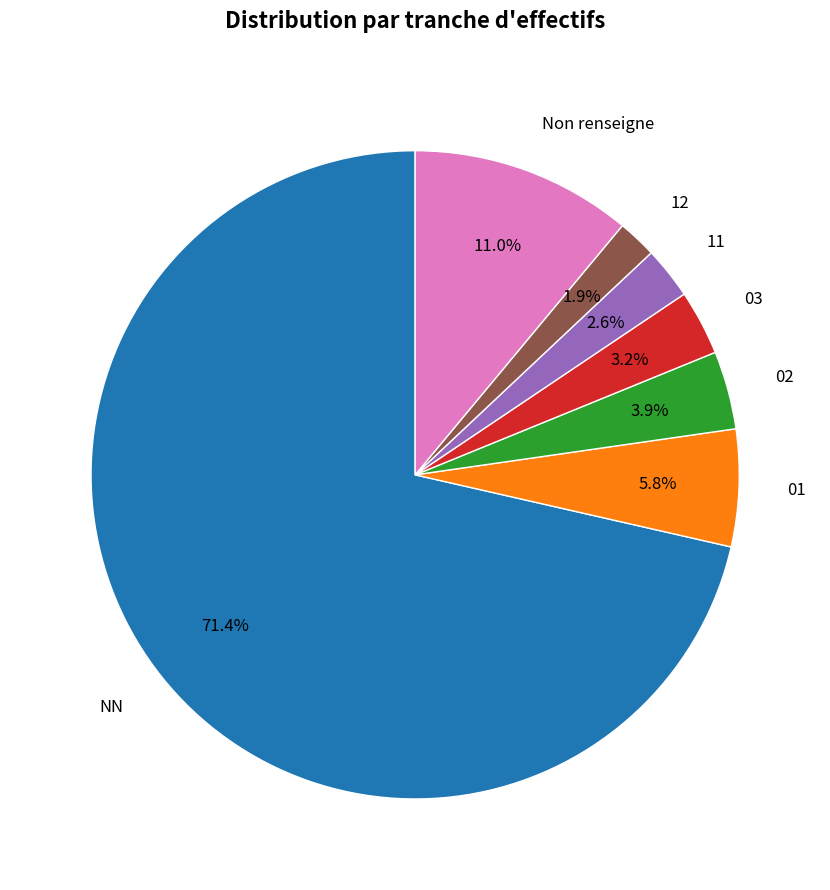

To the nearest percent, what is the difference between the 02 and 12 slice percentages?

2%